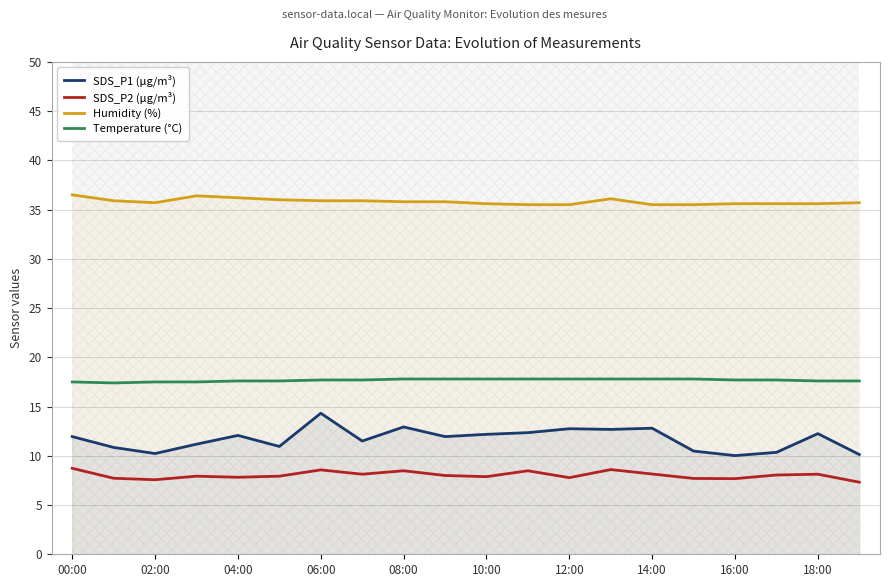

What is the label of the 16th point from the left?

15